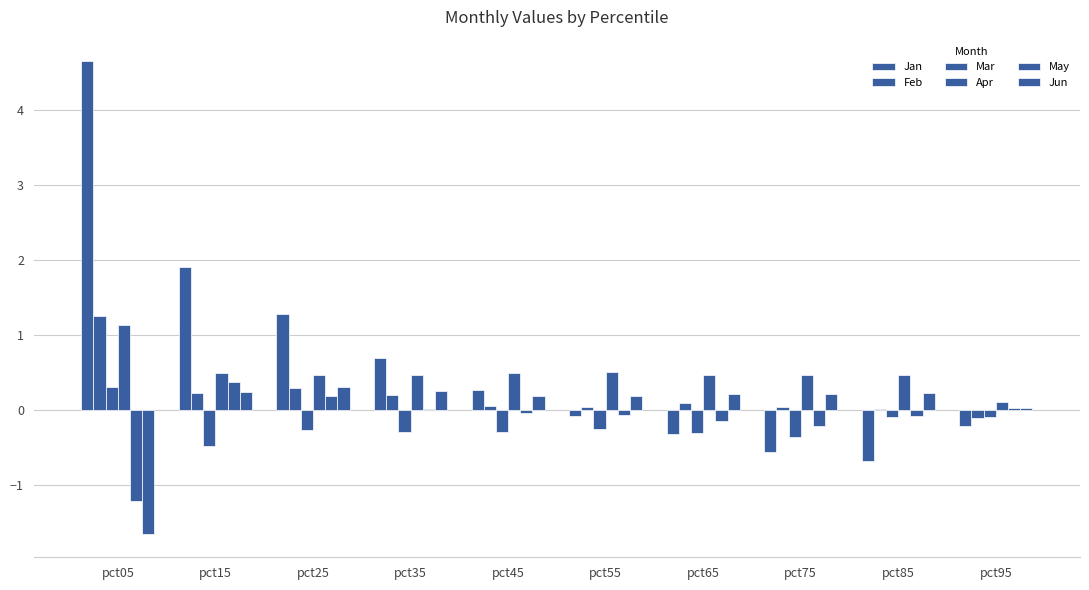

What is the difference between the maximum and minimum values in the Mar series?

0.8